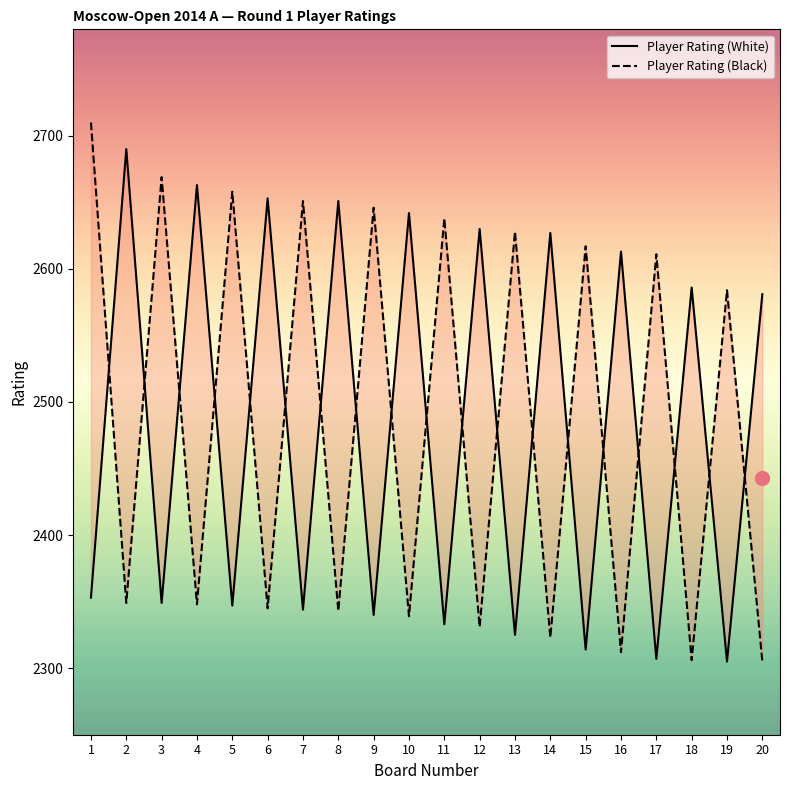

How many values in the Player Rating (White) series exceed 2581?

9